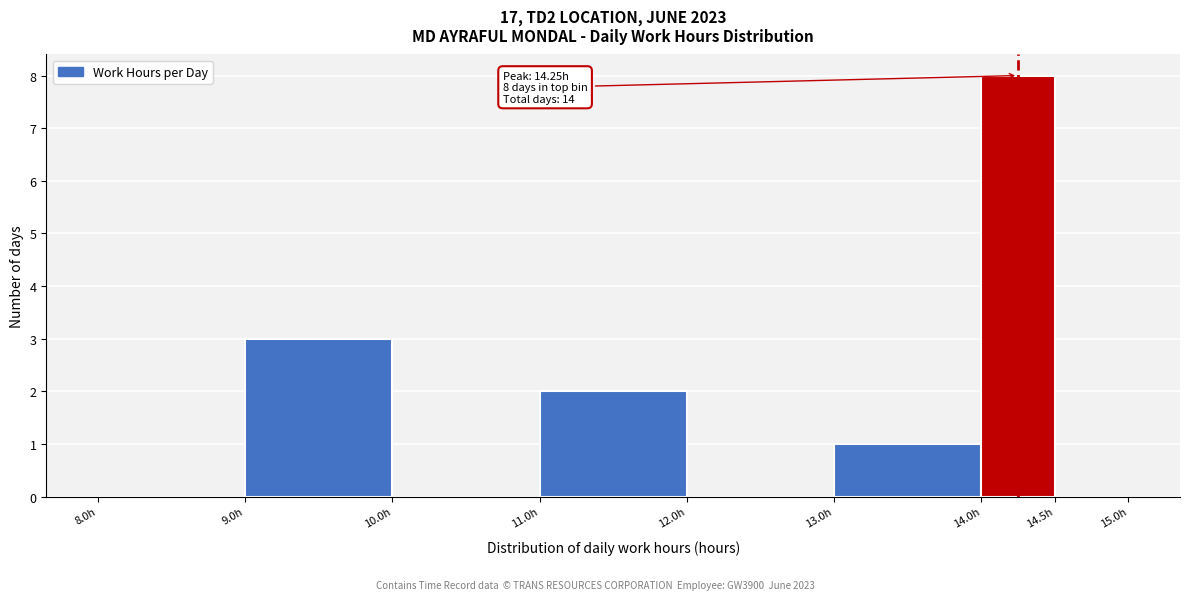

Which range on the x-axis has the tallest bar?

14.0 to 14.5